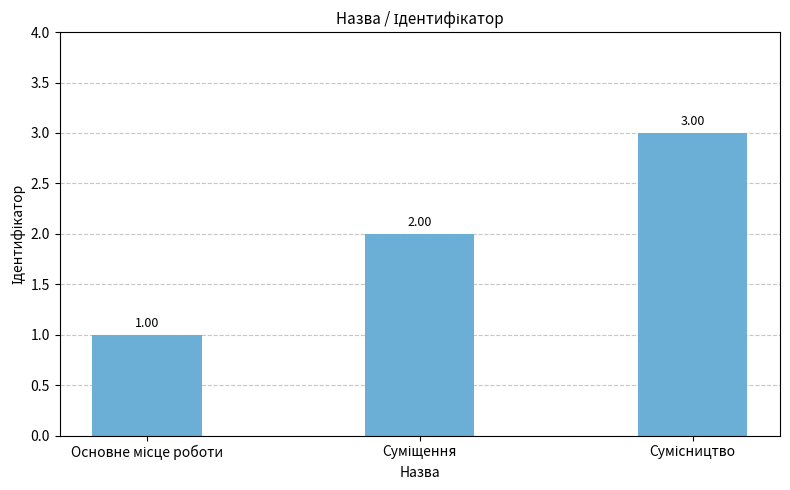

Reading right to left, what are all the values shown in this chart?

Сумісництво=3	Суміщення=2	Основне місце роботи=1